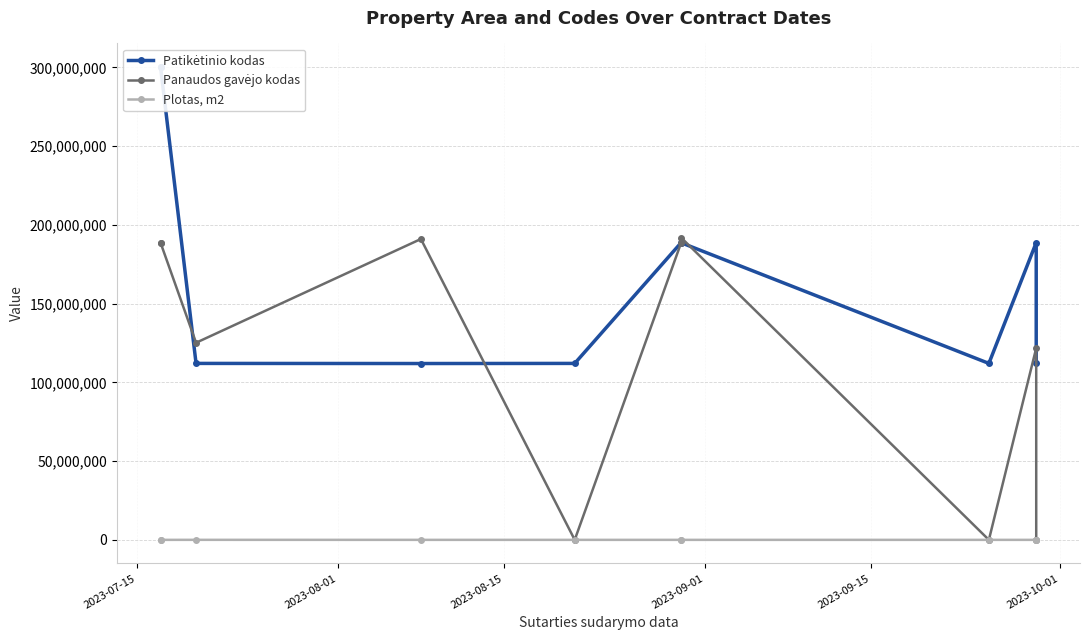

At which category does Plotas, m2 reach its first local valley?

2023-10-01